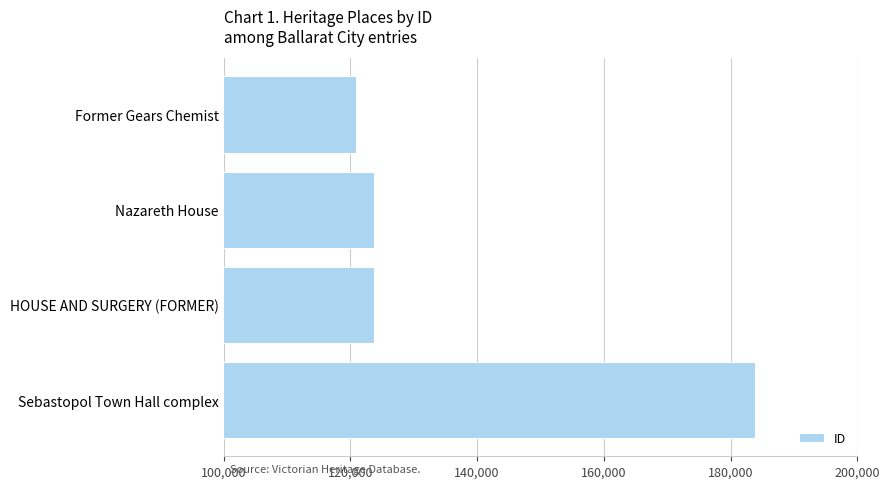

What is the difference between the maximum and minimum values?

62987